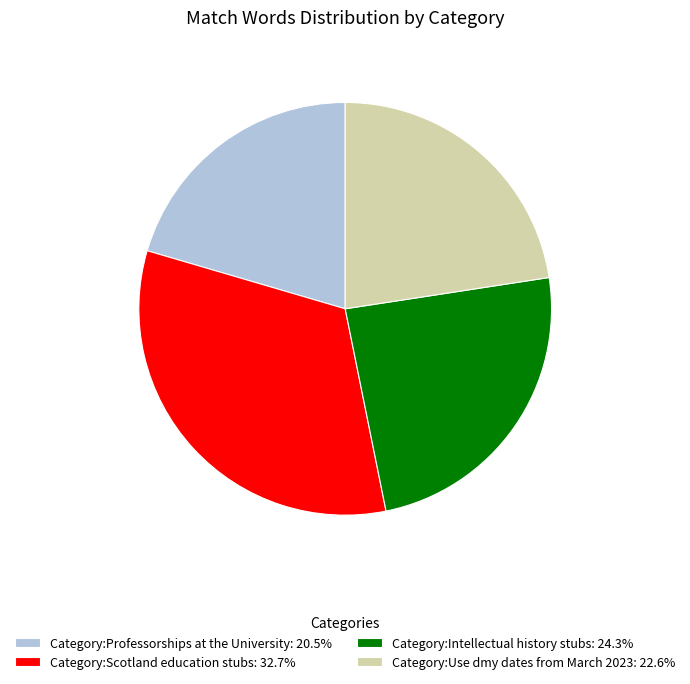

Which category has the biggest portion of the pie?

Category:Scotland education stubs